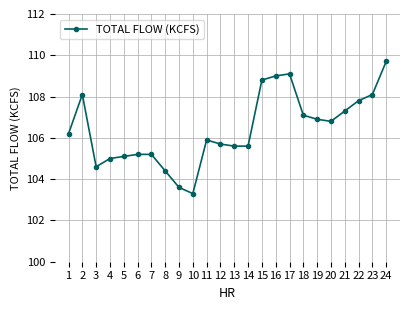

At which category does the data reach its first local peak?

2